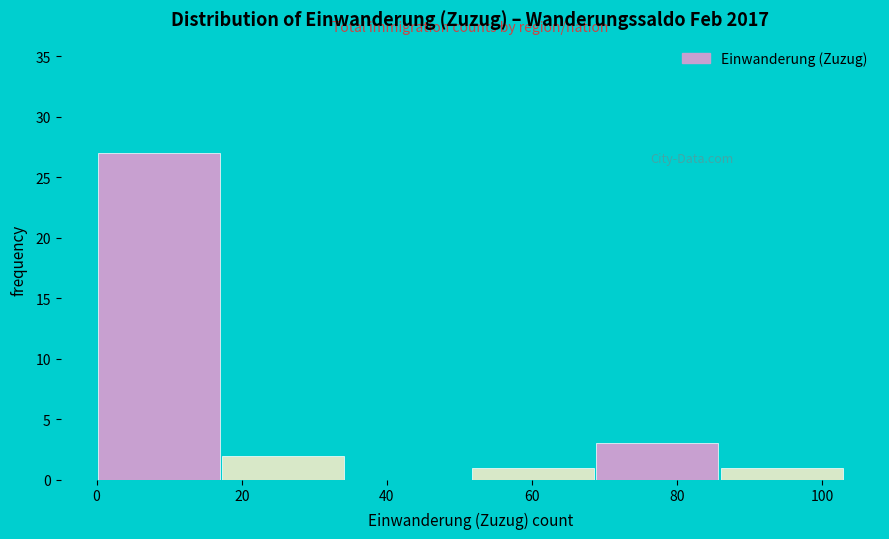

What is the height of the bar covering 86 to 104 on the x-axis? Neither the bar edges nor the heights are printed on the chart, so give them approximately, as read against the axes.

1